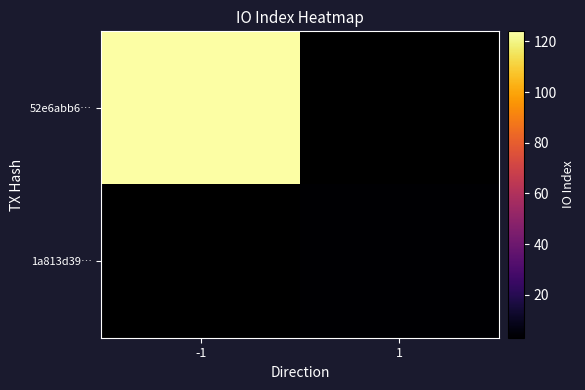

The 1a813d39… series shows 3.0 at 1. True or false?

True